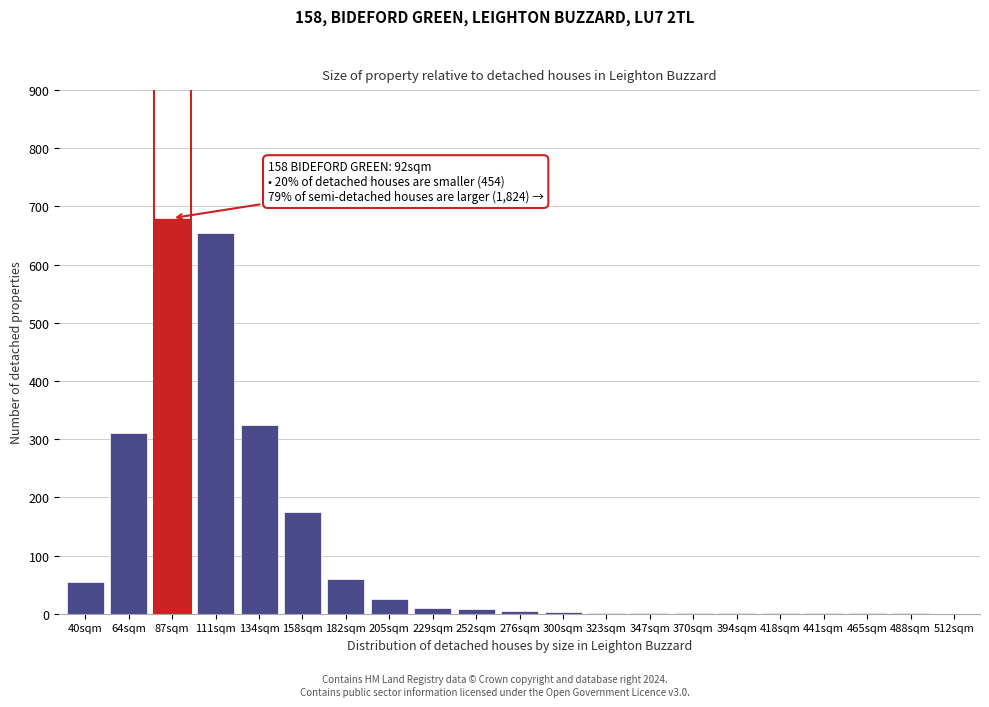

Is it true that the value at 64sqm is 72?

False